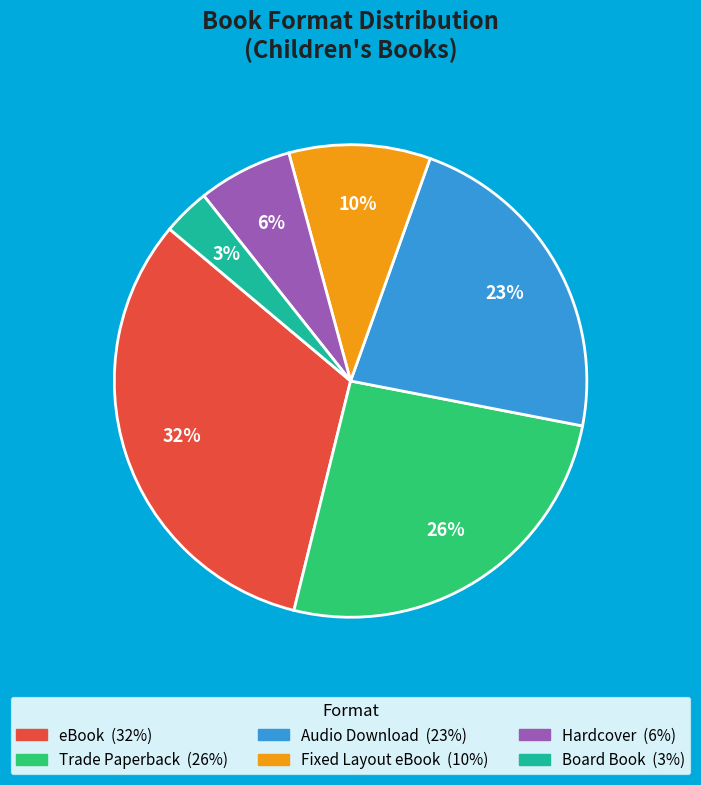

Which category has the biggest portion of the pie?

eBook